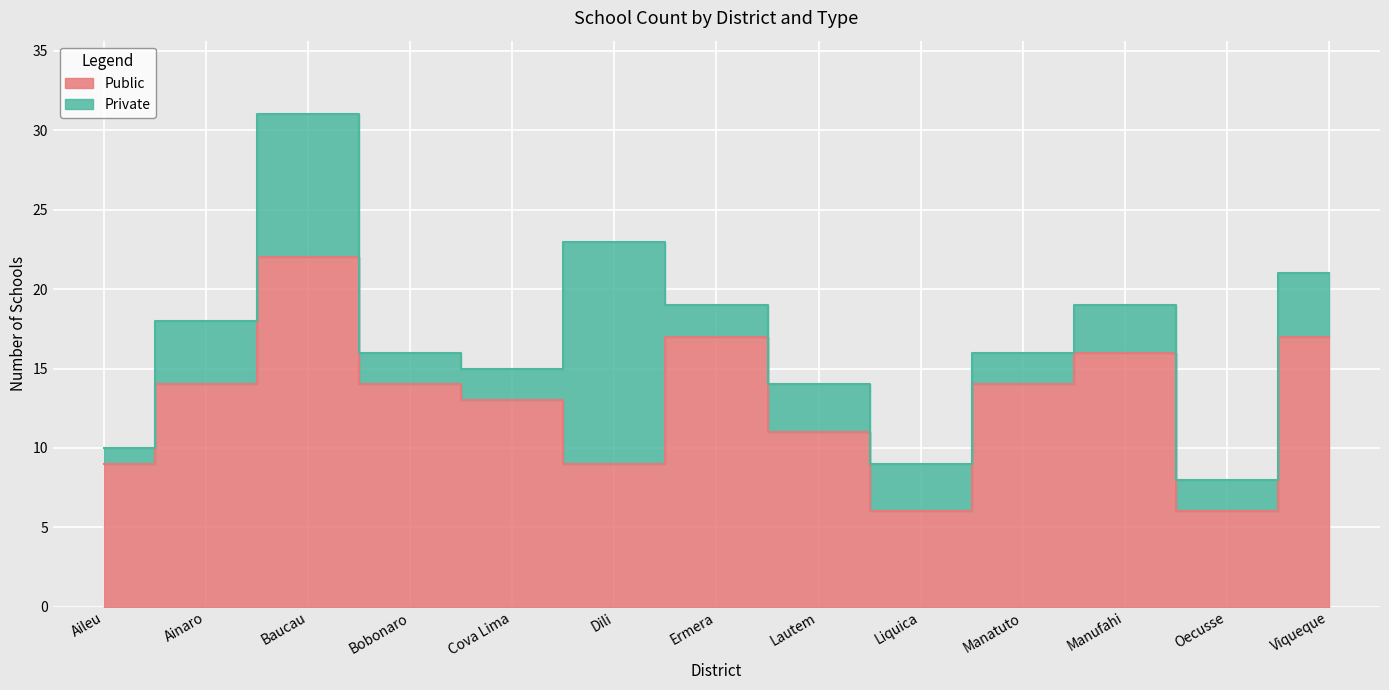

Rank the categories by value from highest to lowest.

Baucau, Ermera, Viqueque, Manufahi, Ainaro, Bobonaro, Manatuto, Cova Lima, Lautem, Aileu, Dili, Liquica, Oecusse